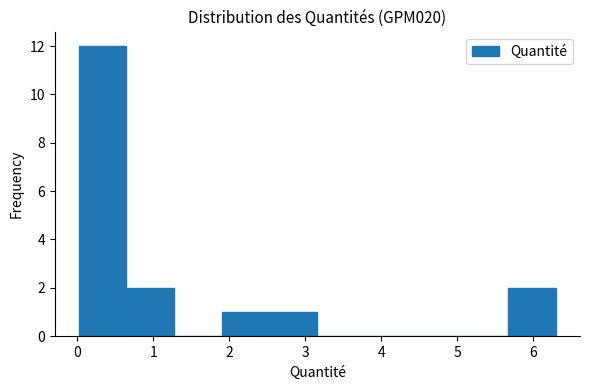

Reading left to right, list every bar in this chart as the range it spans on the x-axis followed by its height. Neither the bar edges nor the heights are printed on the chart, so give them approximately, as read against the axes.

0.0 to 0.6: 12
0.6 to 1.3: 2
1.3 to 1.9: 0
1.9 to 2.5: 1
2.5 to 3.2: 1
3.2 to 3.8: 0
3.8 to 4.4: 0
4.4 to 5.0: 0
5.0 to 5.7: 0
5.7 to 6.3: 2